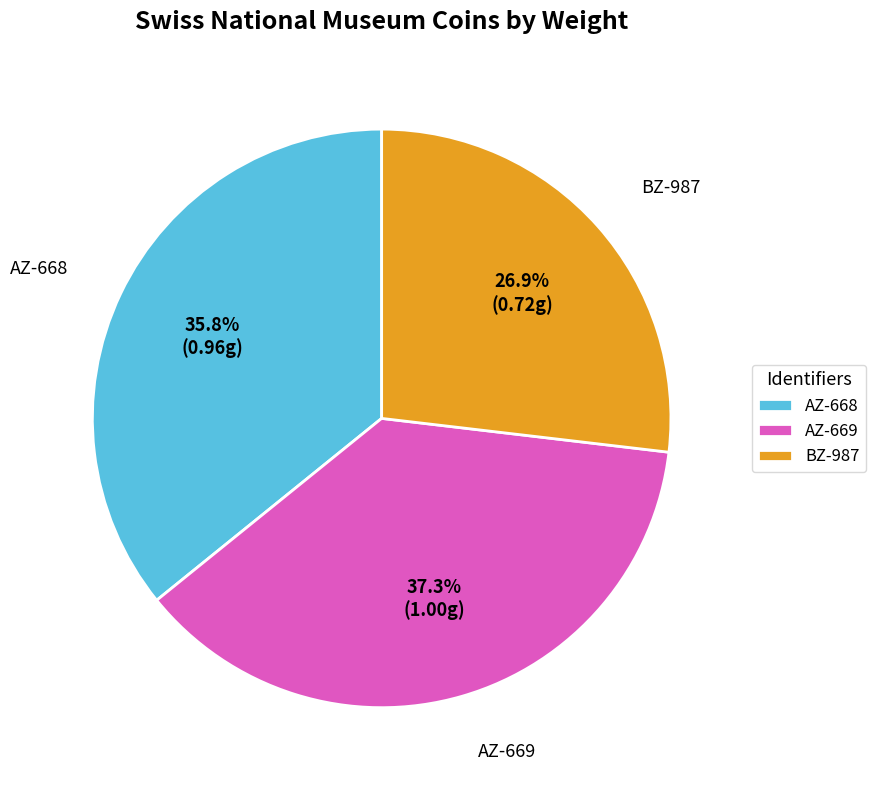

To the nearest percent, what percentage of the pie is AZ-669?

37%